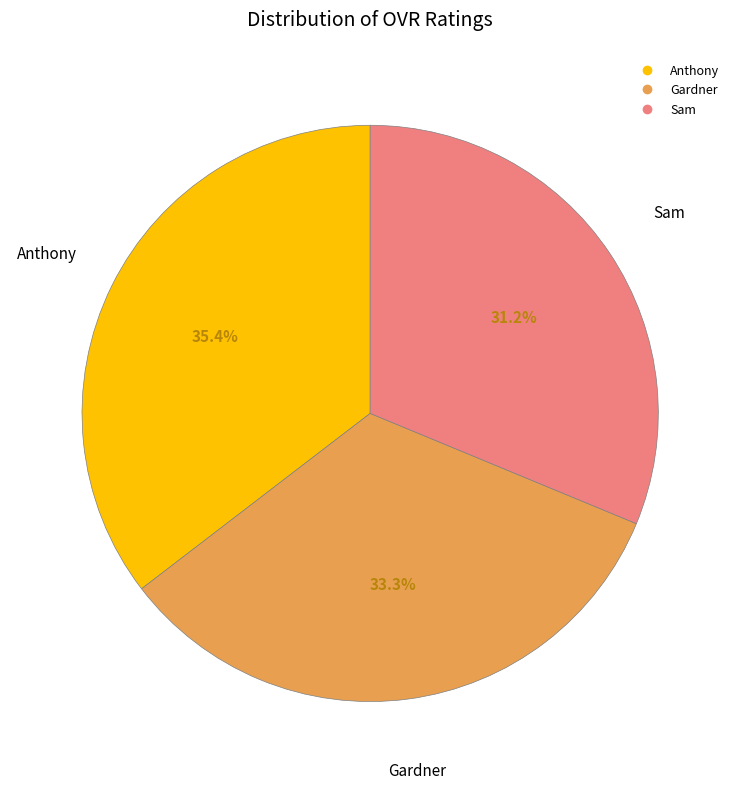

Approximately how many times larger is the value at Gardner compared to Sam?

1.1